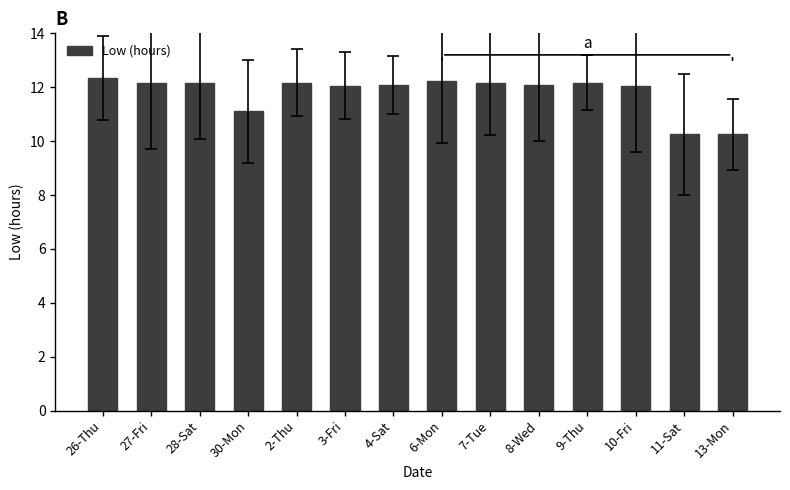

What position from the left is 10-Fri?

12